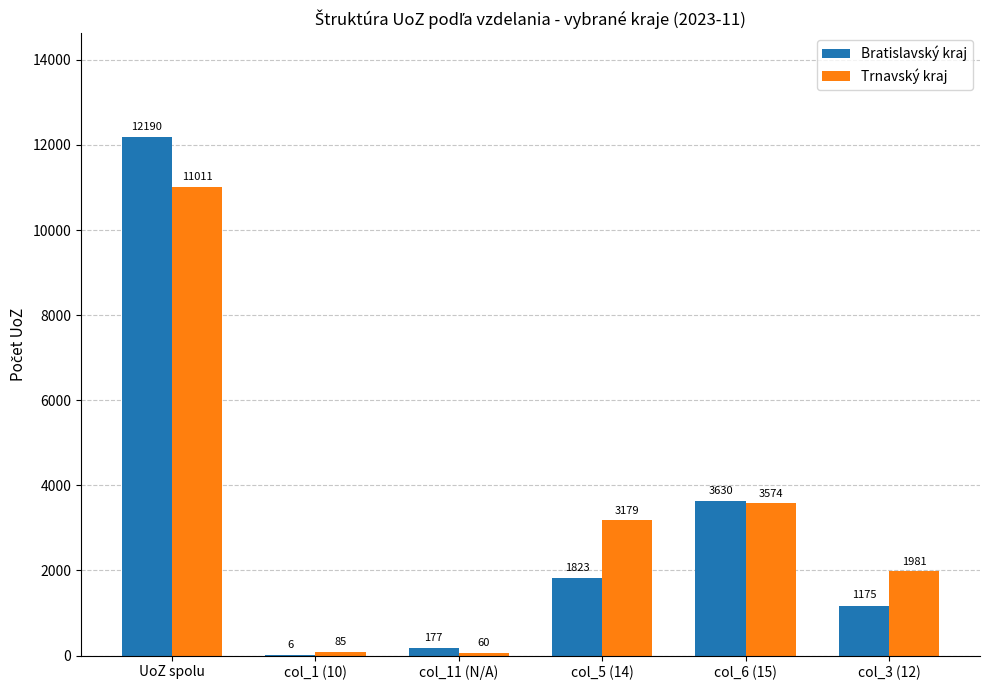

What is the total value across all series at col_6 (15)?

7204